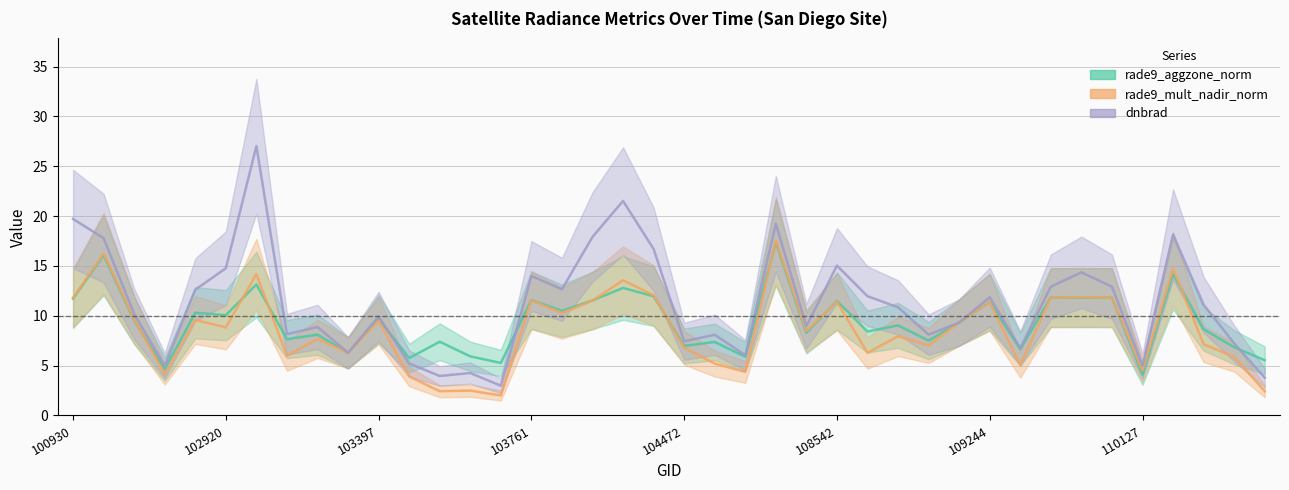

Rank the categories by rade9_mult_nadir_norm value from lowest to highest.

103643, 114324, 103524, 103634, 103515, 102792, 107843, 110127, 109422, 107659, 114210, 103040, 108715, 103279, 104472, 108899, 110472, 103160, 108729, 108193, 102920, 109072, 103397, 102912, 102671, 104112, 109244, 108542, 104229, 103761, 100930, 109595, 109954, 109780, 104355, 104236, 103032, 110299, 102551, 108015